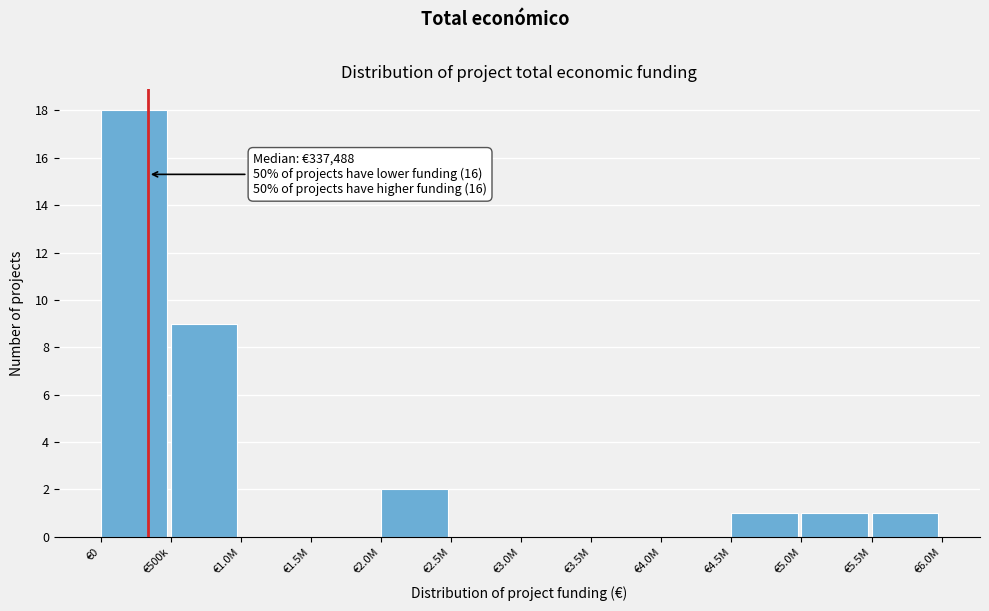

Reading left to right, transcribe all the data shown in this chart.

€0=18	€500k=9	€1.0M=0	€1.5M=0	€2.0M=2	€2.5M=0	€3.0M=0	€3.5M=0	€4.0M=0	€4.5M=1	€5.0M=1	€5.5M=1